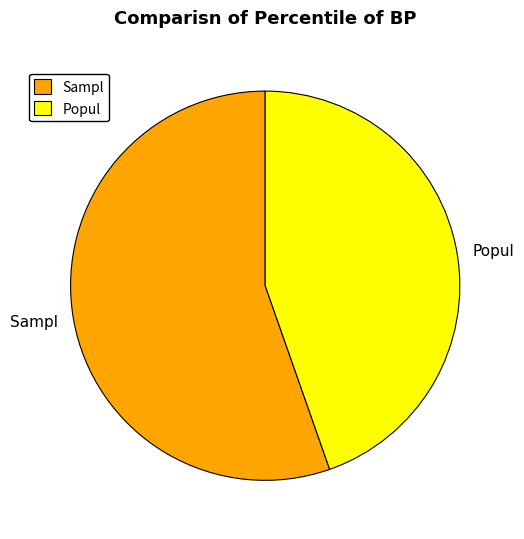

Rank the categories by value from lowest to highest.

Popul, Sampl